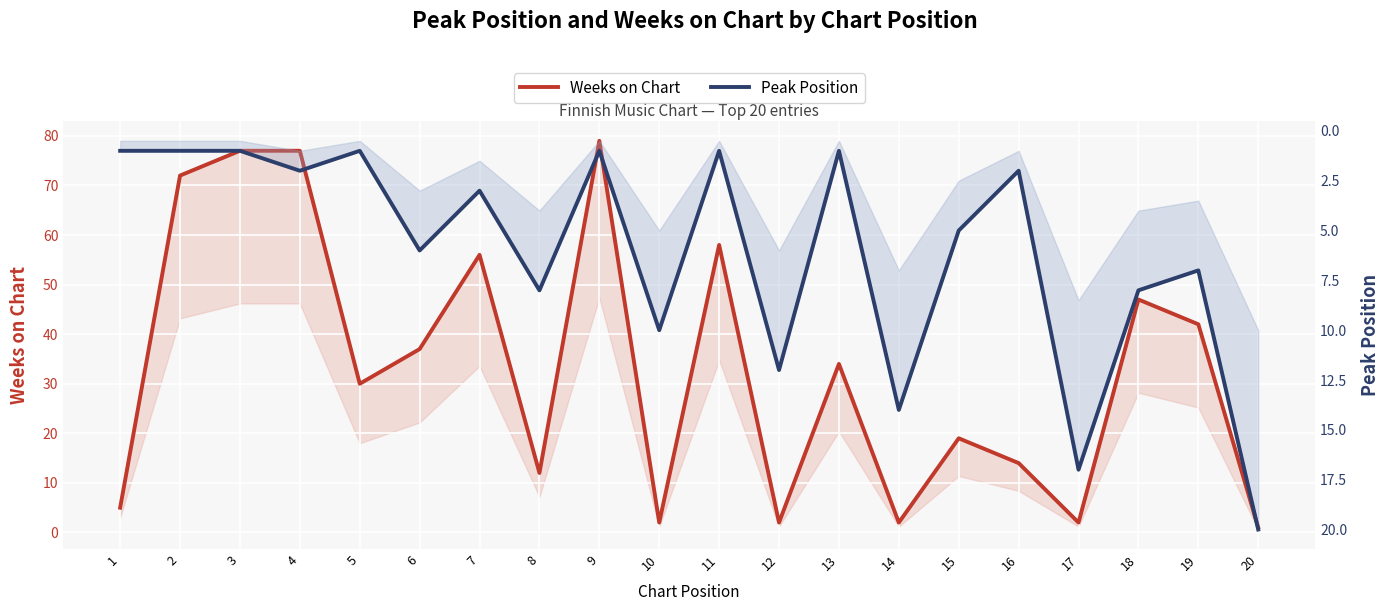

What is the value of the Weeks on Chart point at the 9th from the left?

79